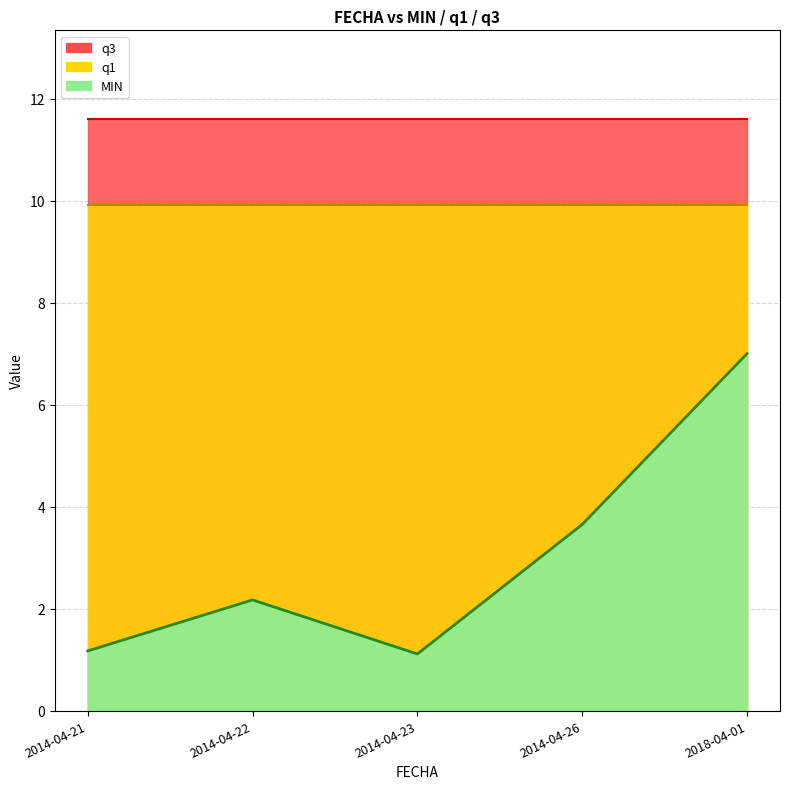

How many values in the MIN series exceed 2?

3